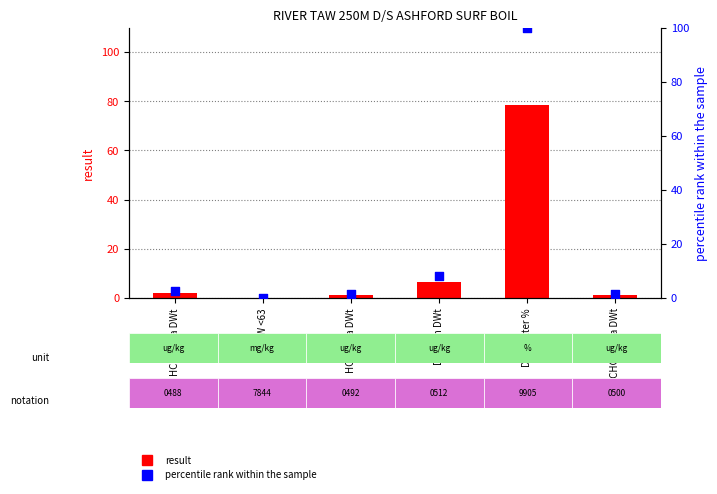

Which series reaches the maximum Y coordinate?

percentile rank within the sample